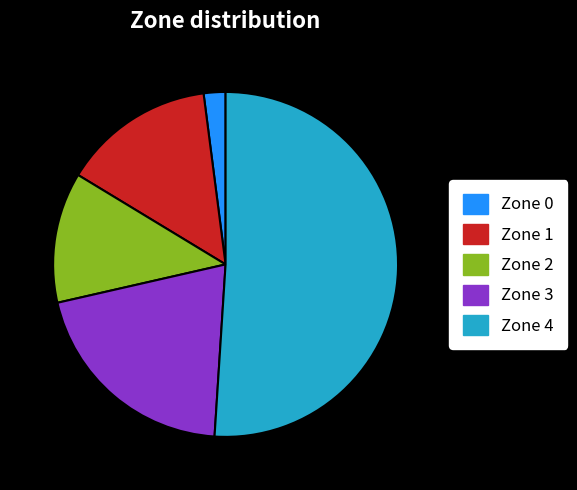

Which has a higher value, Zone 3 or Zone 2?

Zone 3